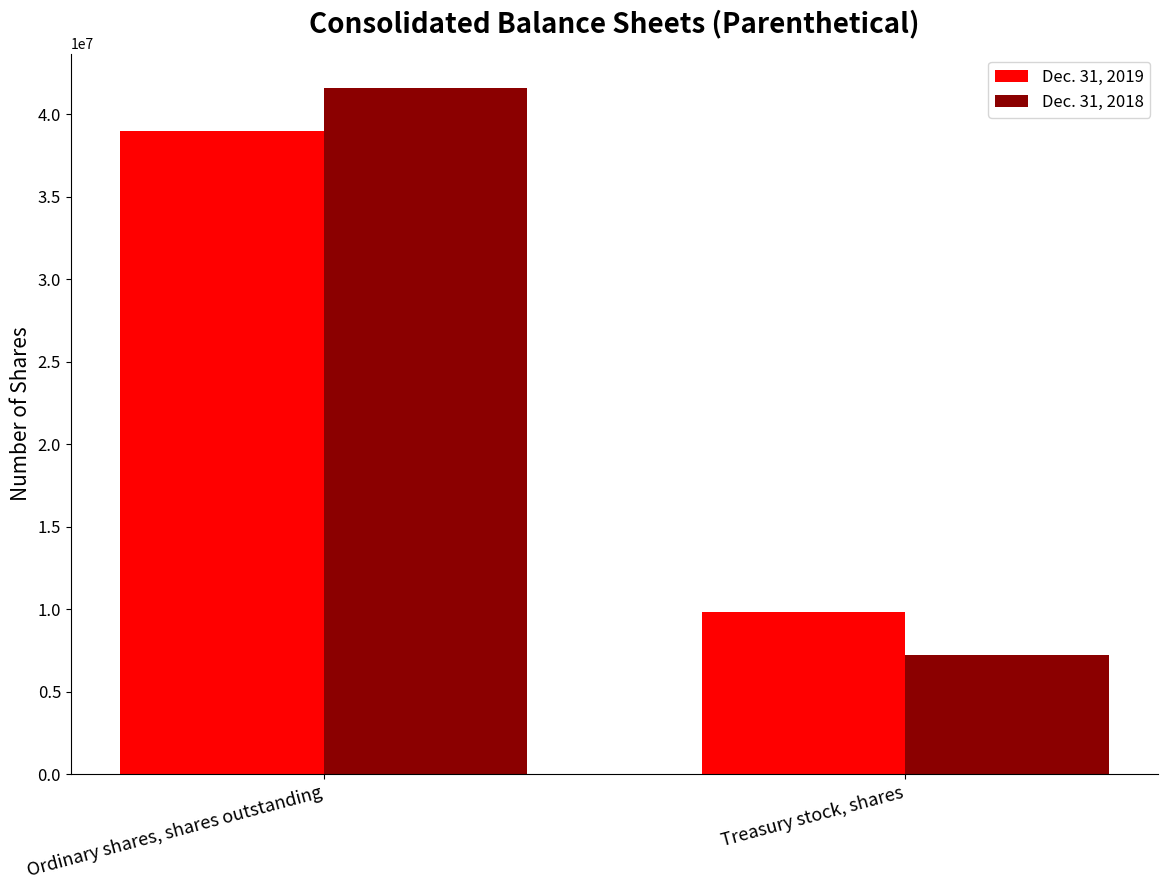

Reading right to left, what are all the values shown in this chart?

Dec. 31, 2019: Treasury stock, shares=9800000	Ordinary shares, shares outstanding=39000000
Dec. 31, 2018: Treasury stock, shares=7200000	Ordinary shares, shares outstanding=41600000